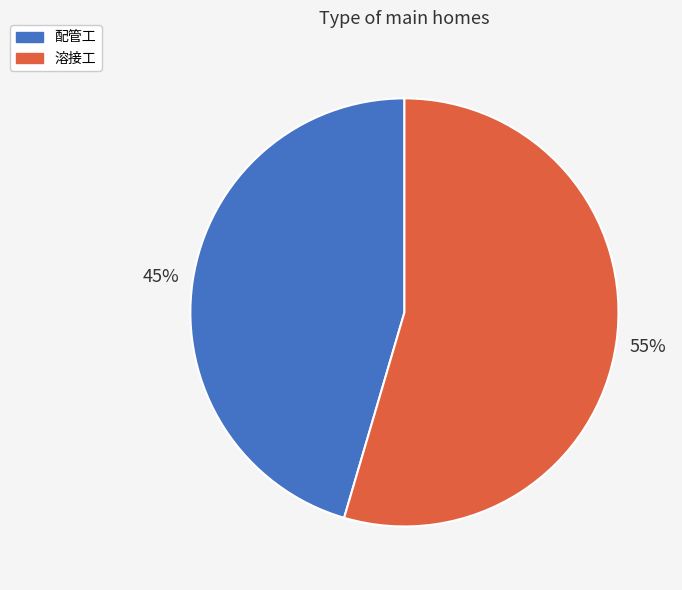

Count the number of slices in the pie.

2